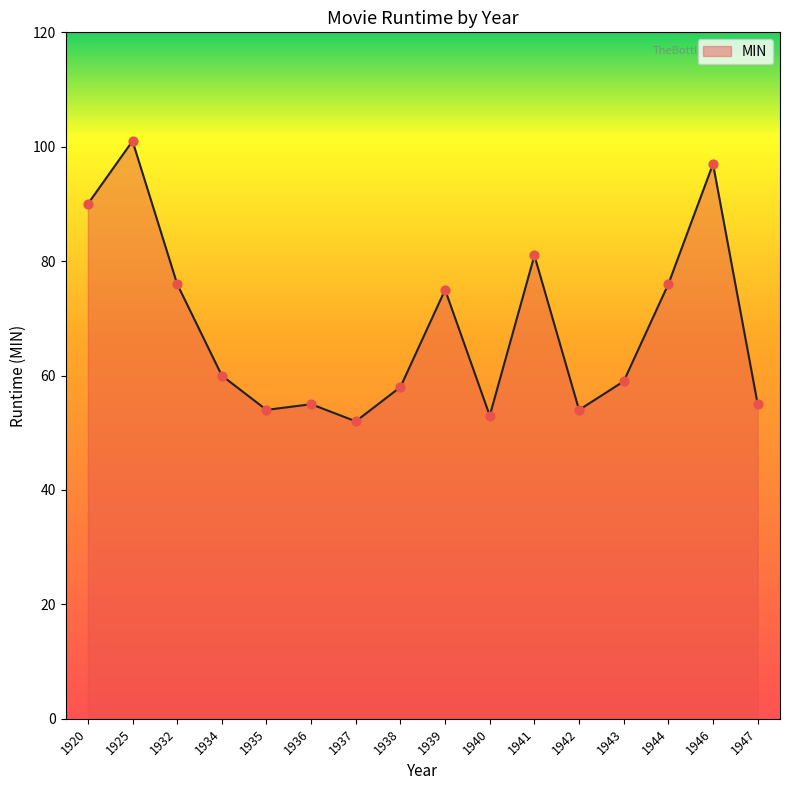

What is the ratio of the value at 1935 to the value at 1939?

0.7